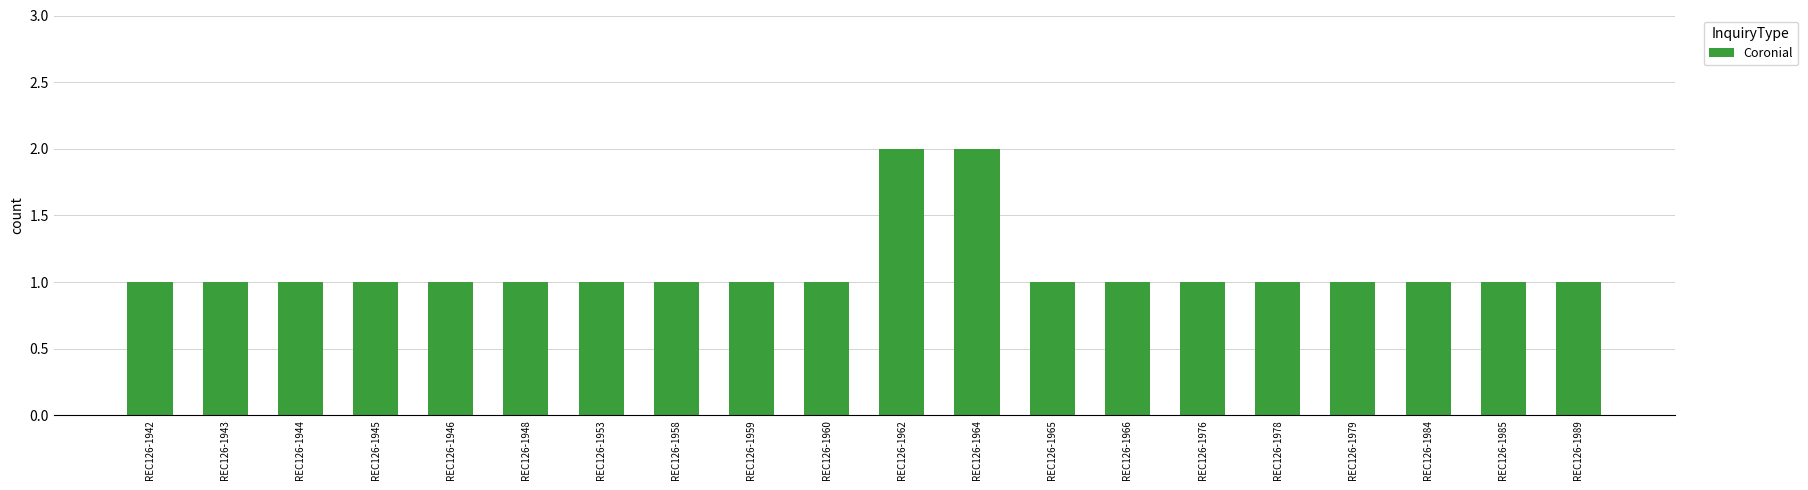

Is it true that the value at REC126-1959 is 1?

True